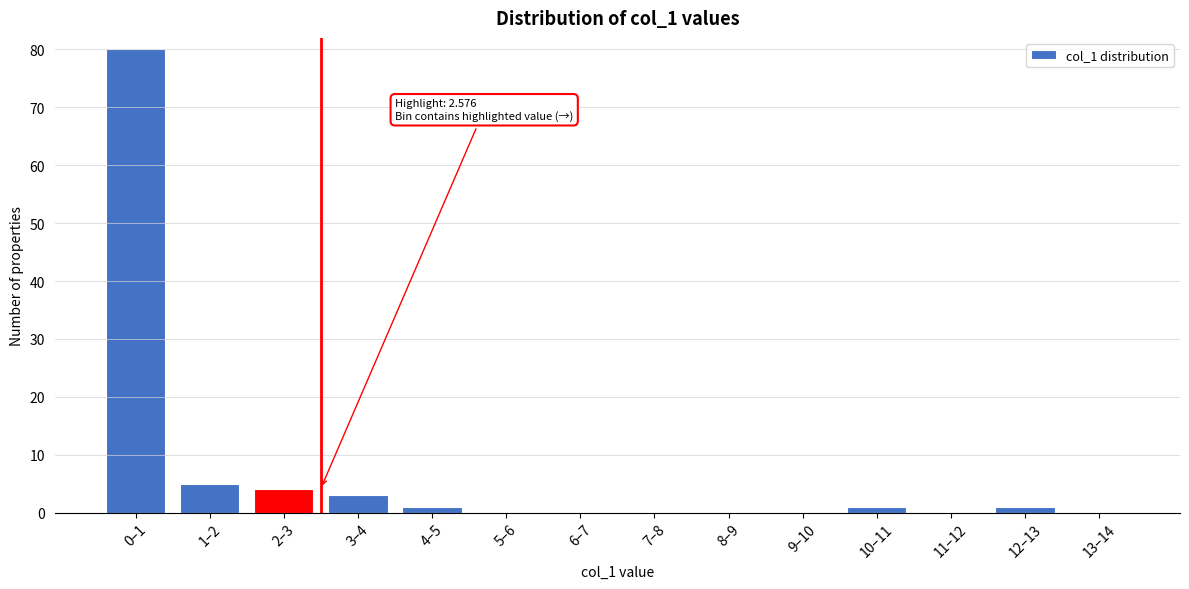

Reading left to right, extract all data points from this chart.

0–1=80	1–2=5	2–3=4	3–4=3	4–5=1	5–6=0	6–7=0	7–8=0	8–9=0	9–10=0	10–11=1	11–12=0	12–13=1	13–14=0